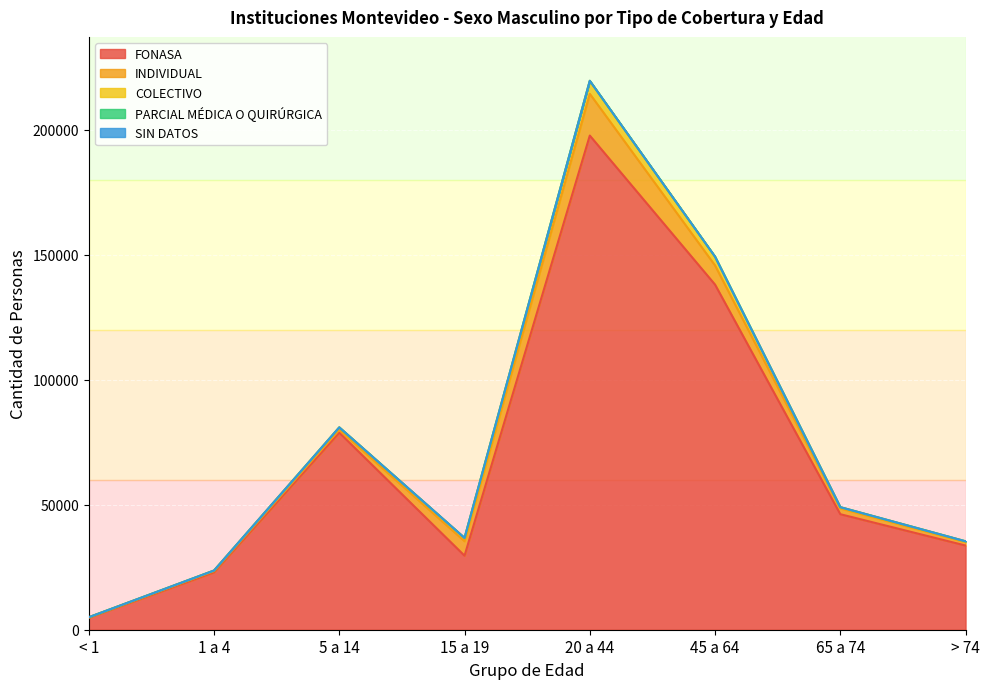

Which series has the largest total across all categories?

FONASA